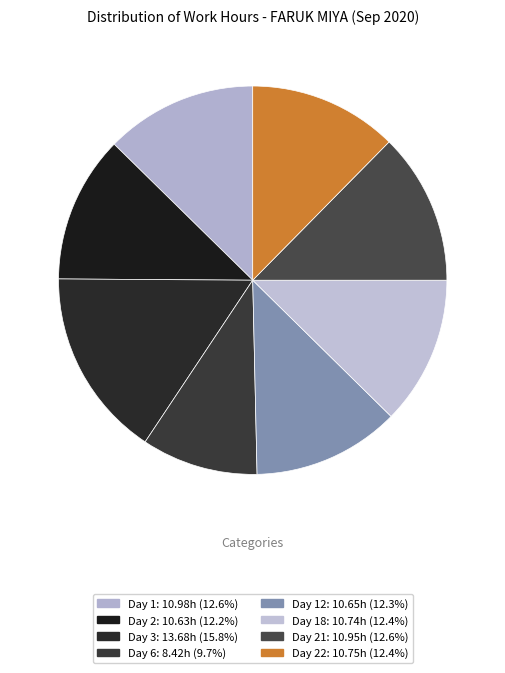

Count the number of slices in the pie.

8